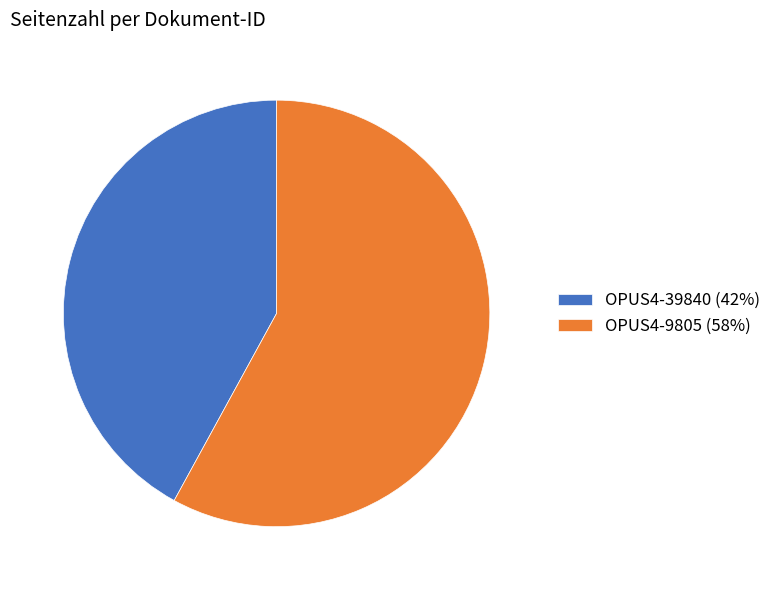

Rank the categories by value from highest to lowest.

OPUS4-9805, OPUS4-39840